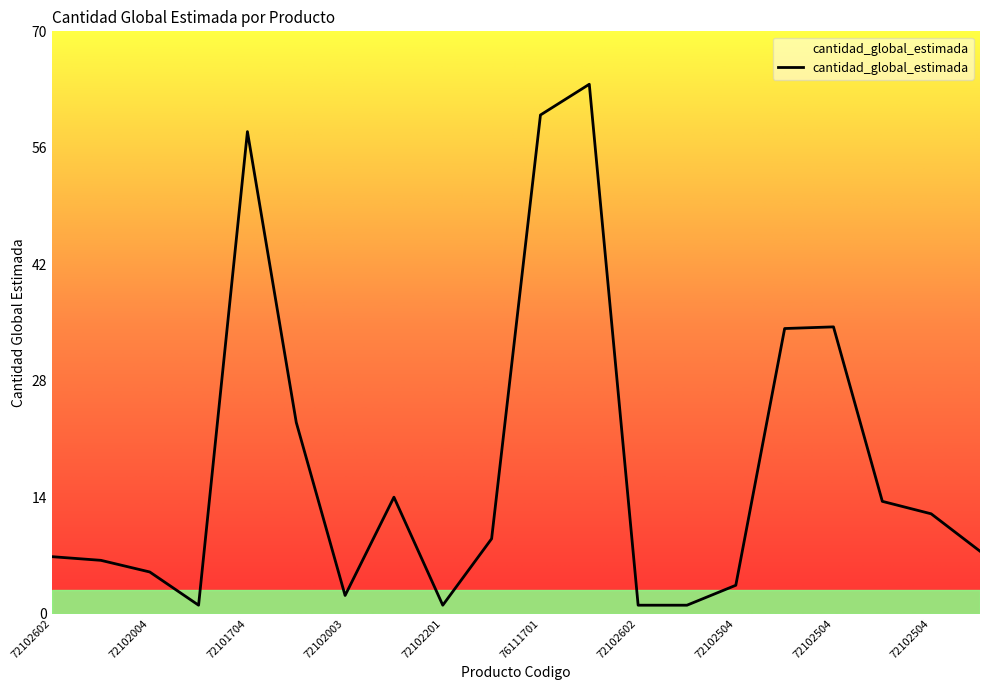

What is the greatest value displayed?

63.7